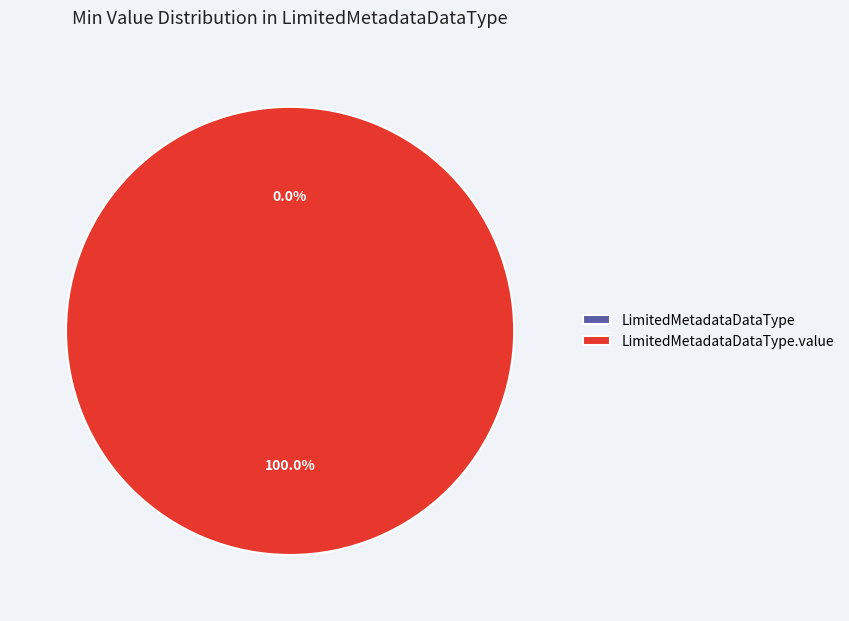

Which category has the biggest portion of the pie?

LimitedMetadataDataType.value